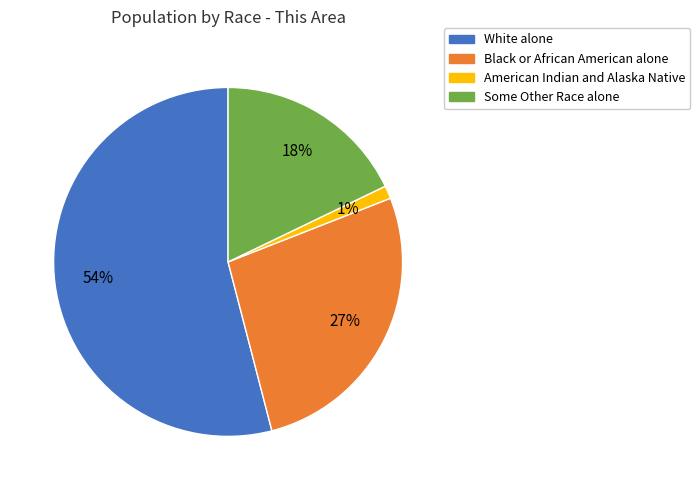

Is it true that White alone is 69% of the pie?

False